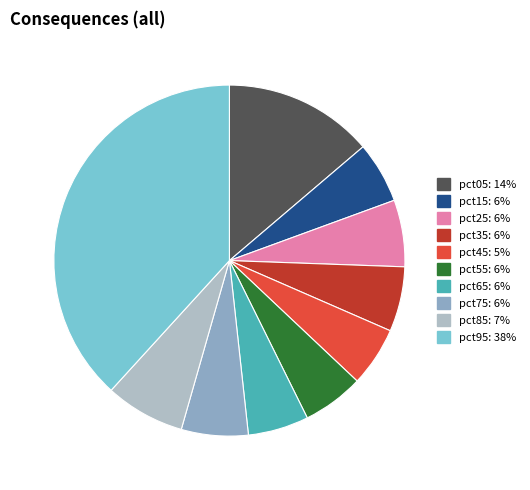

Which category has the biggest portion of the pie?

pct95